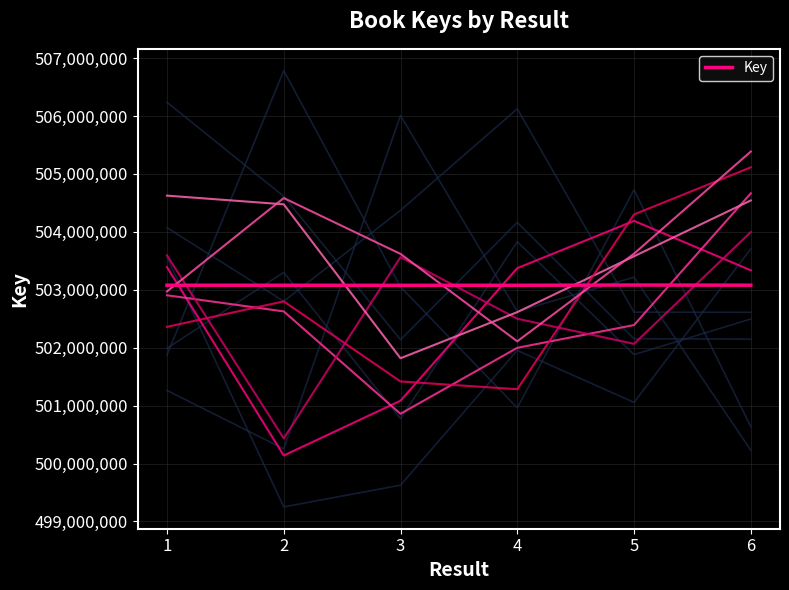

What is the change in value from 1 to 3?

-1811